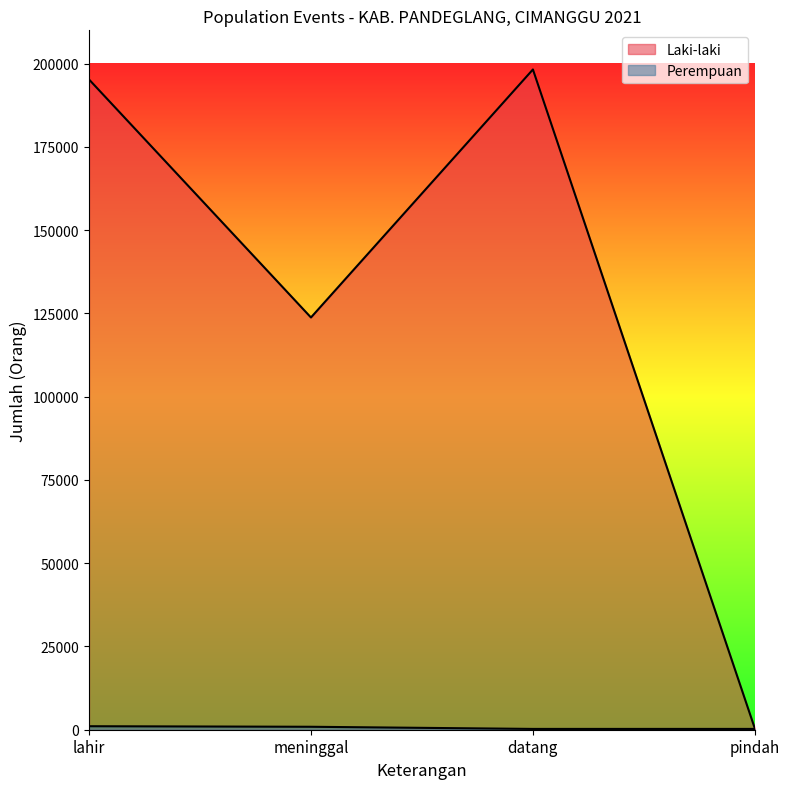

Which series has the largest total across all categories?

Laki-laki